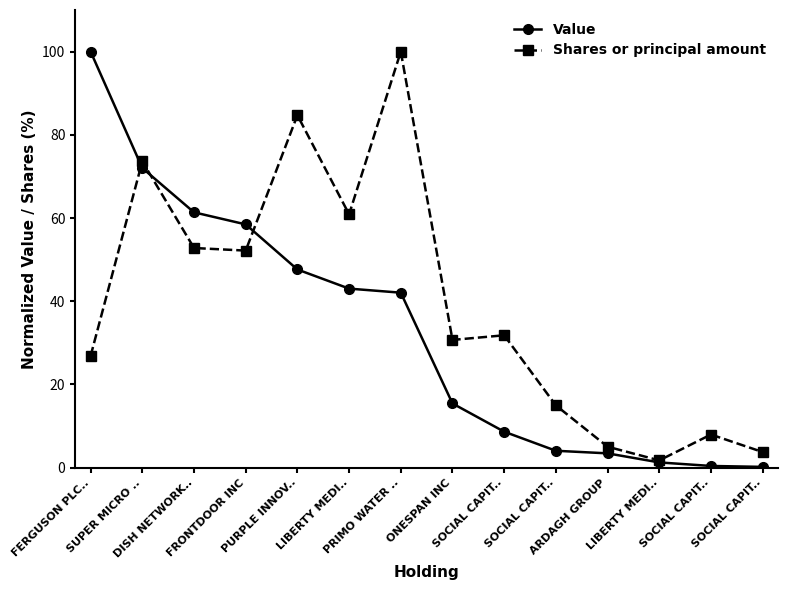

What is the difference between the maximum and second lowest values in the Value series?

99.6